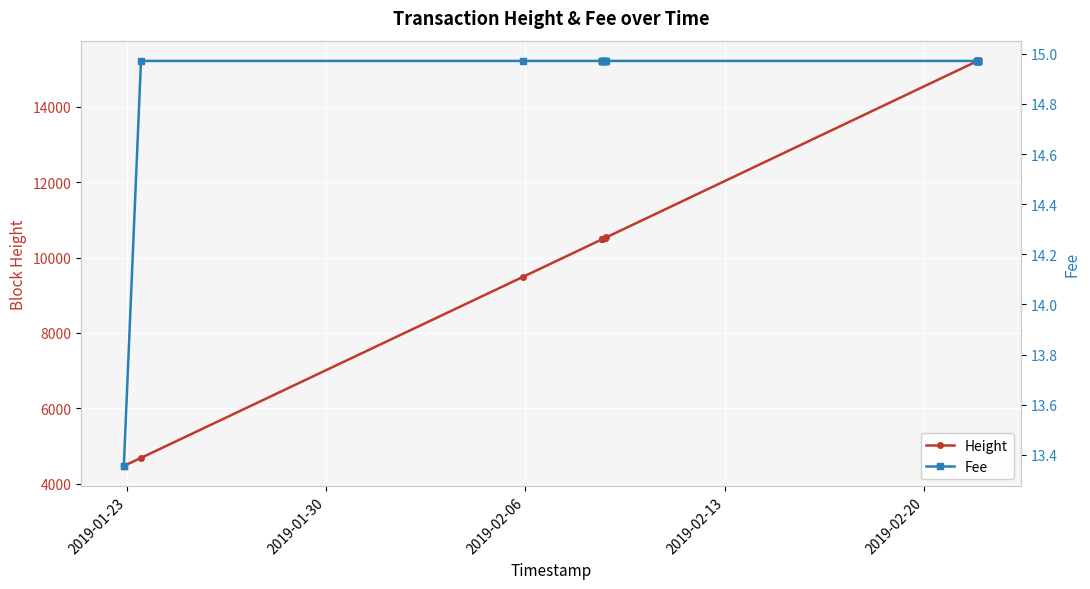

What is the minimum value shown in the chart?

13.4